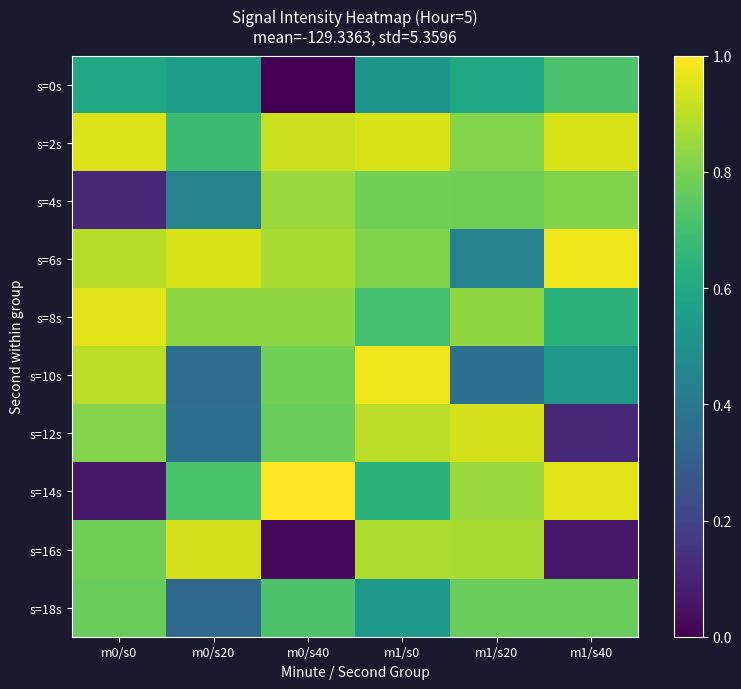

Reading left to right, list all the values displayed in this chart.

s=0s: m0/s0=0.6	m0/s20=0.6	m0/s40=0.0	m1/s0=0.5	m1/s20=0.6	m1/s40=0.7
s=2s: m0/s0=0.9	m0/s20=0.7	m0/s40=0.9	m1/s0=0.9	m1/s20=0.8	m1/s40=0.9
s=4s: m0/s0=0.1	m0/s20=0.4	m0/s40=0.9	m1/s0=0.8	m1/s20=0.8	m1/s40=0.8
s=6s: m0/s0=0.9	m0/s20=0.9	m0/s40=0.9	m1/s0=0.8	m1/s20=0.4	m1/s40=1.0
s=8s: m0/s0=1.0	m0/s20=0.8	m0/s40=0.8	m1/s0=0.7	m1/s20=0.8	m1/s40=0.6
s=10s: m0/s0=0.9	m0/s20=0.4	m0/s40=0.8	m1/s0=1.0	m1/s20=0.4	m1/s40=0.5
s=12s: m0/s0=0.8	m0/s20=0.4	m0/s40=0.8	m1/s0=0.9	m1/s20=0.9	m1/s40=0.1
s=14s: m0/s0=0.1	m0/s20=0.7	m0/s40=1.0	m1/s0=0.6	m1/s20=0.9	m1/s40=1.0
s=16s: m0/s0=0.8	m0/s20=0.9	m0/s40=0.0	m1/s0=0.9	m1/s20=0.9	m1/s40=0.1
s=18s: m0/s0=0.8	m0/s20=0.3	m0/s40=0.7	m1/s0=0.5	m1/s20=0.8	m1/s40=0.8